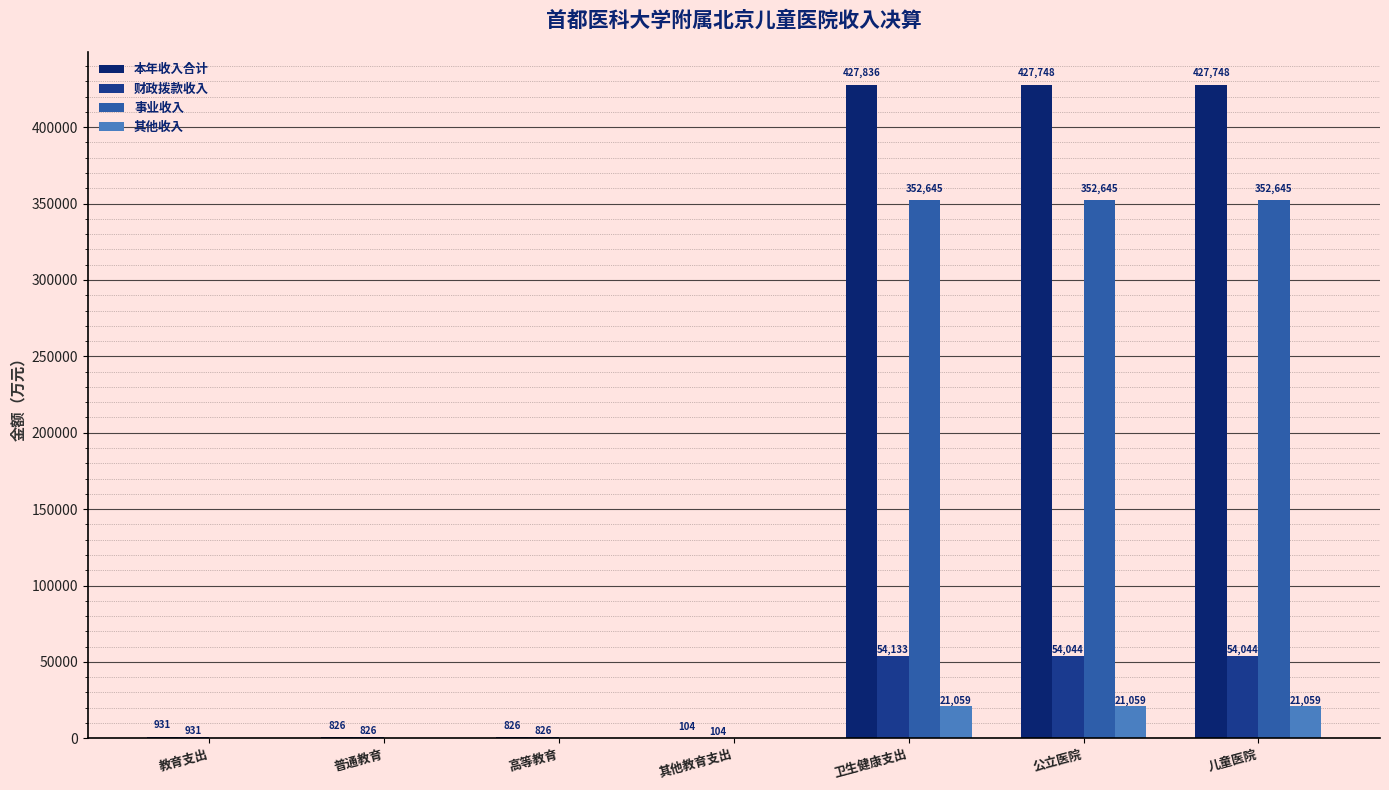

Does the chart contain stacked bars?

No